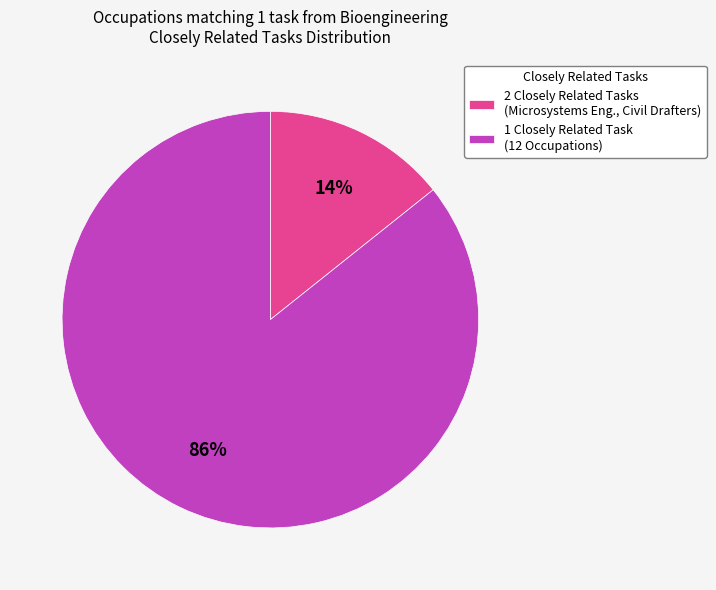

Is it true that 1 Closely Related Task (12 Occupations) is 86% of the pie?

True